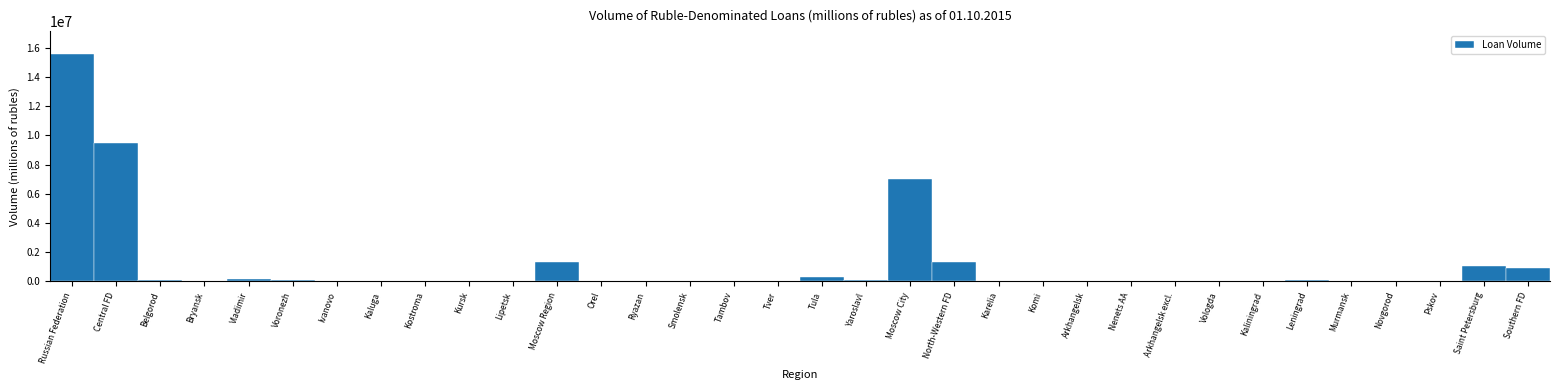

What is the maximum value shown in the chart?

15577302